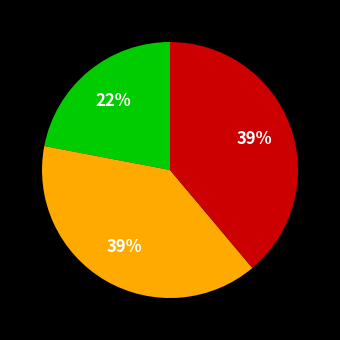

To the nearest percent, what is the difference between the largest and smallest slice percentages?

17%